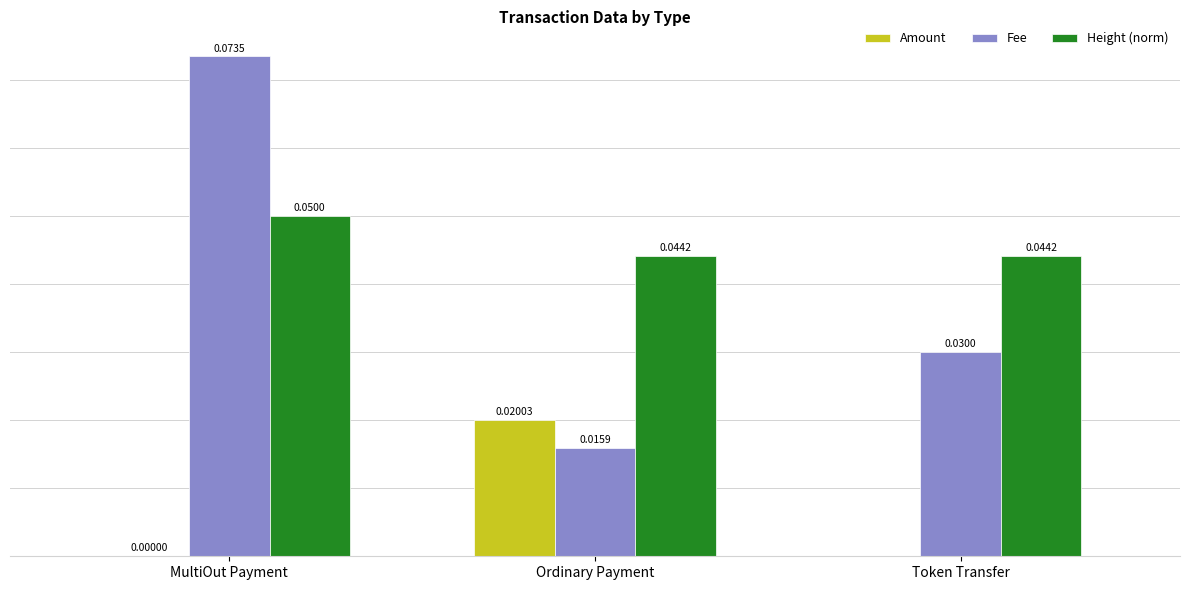

Are the bars grouped side by side (vs. stacked)?

Yes